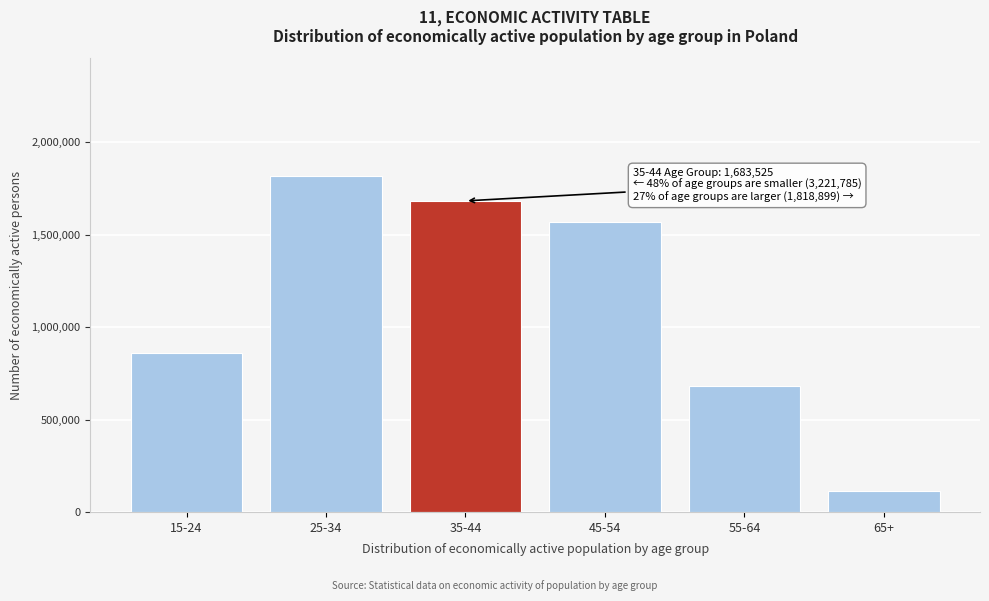

Reading left to right, extract all data points from this chart.

15-24=859540	25-34=1818899	35-44=1683525	45-54=1570588	55-64=678980	65+=112677